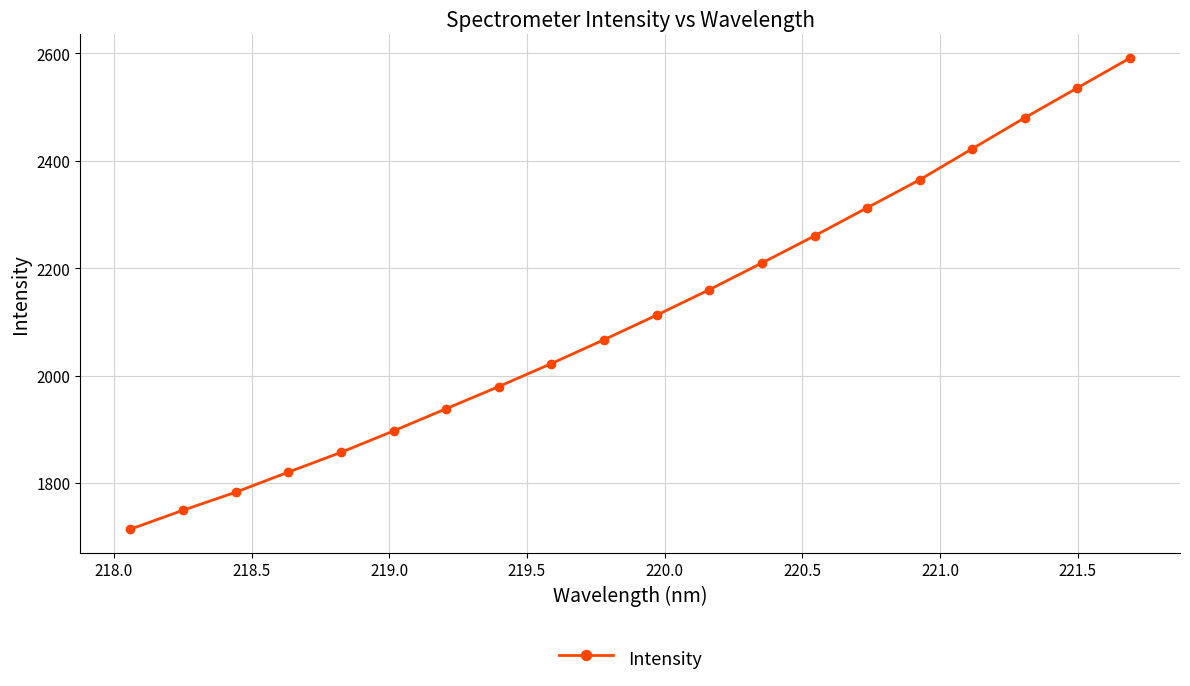

What is the difference between the second highest and minimum values?

822.2